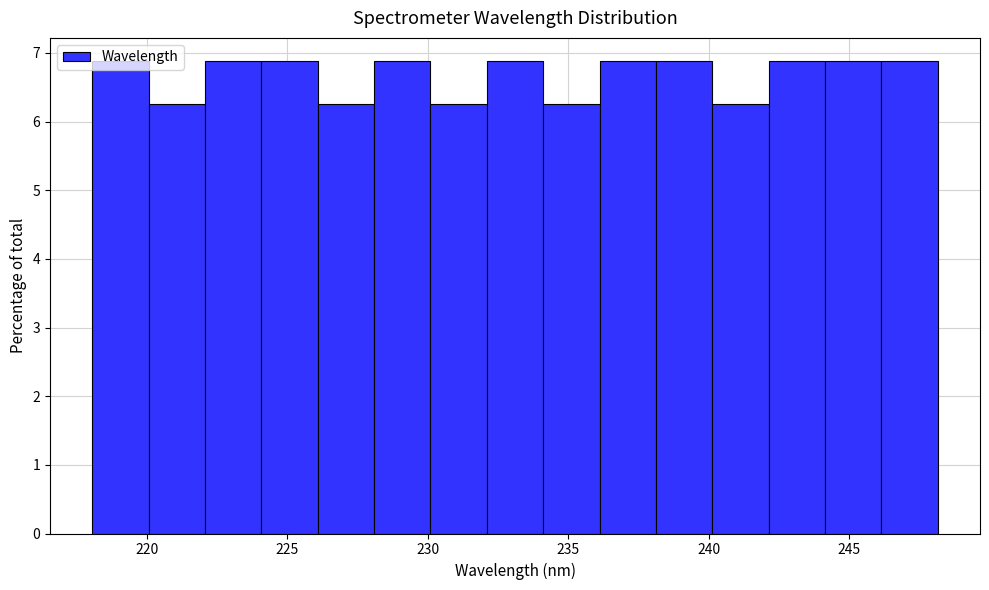

How tall is the bar that spans 236 to 238 on the x-axis? Neither the bar edges nor the heights are printed on the chart, so give them approximately, as read against the axes.

6.9